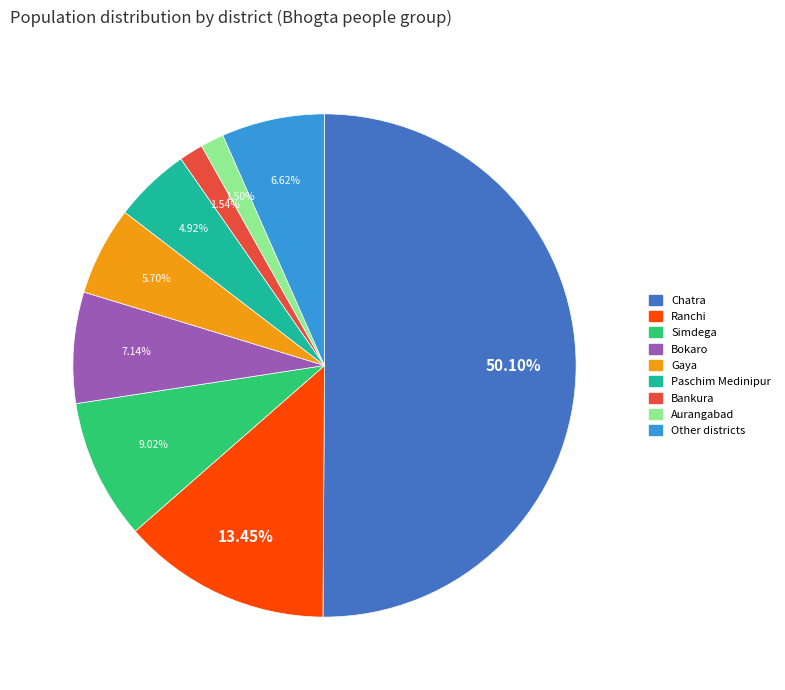

What is the largest slice in the pie chart?

Chatra